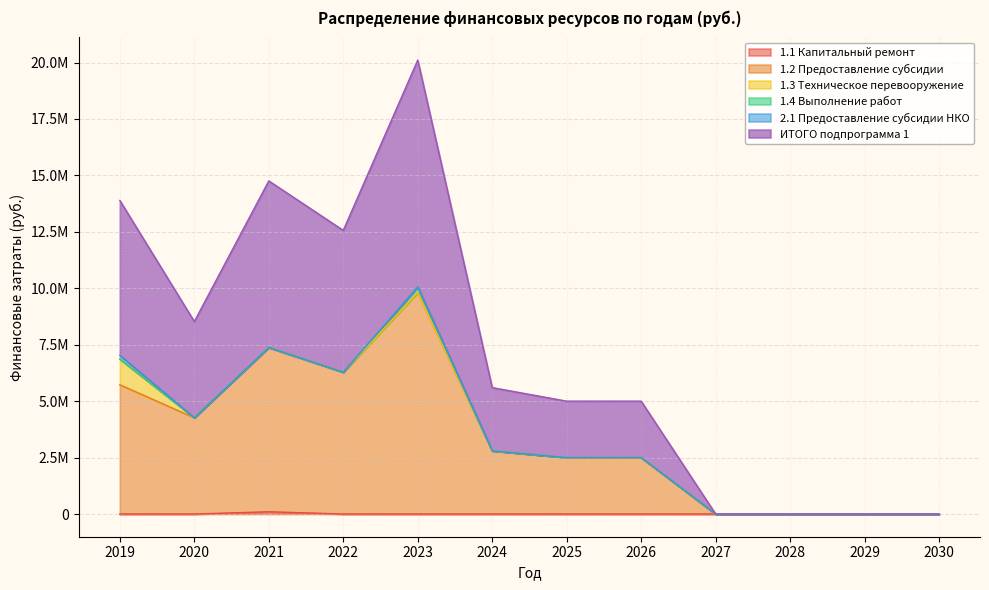

At which label does ИТОГО подпрограмма 1 reach its peak?

2023